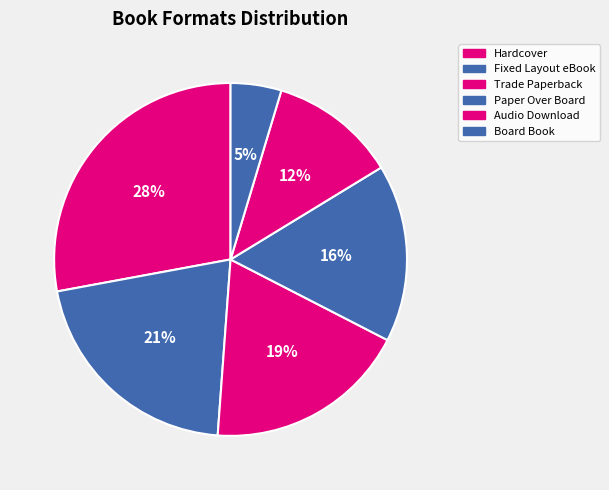

How many segments does this pie chart have?

6